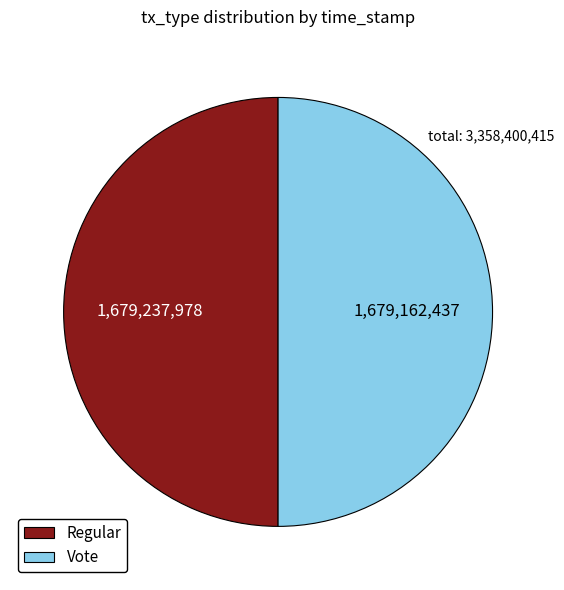

What is the ratio of the value at Regular to the value at Vote?

1.0